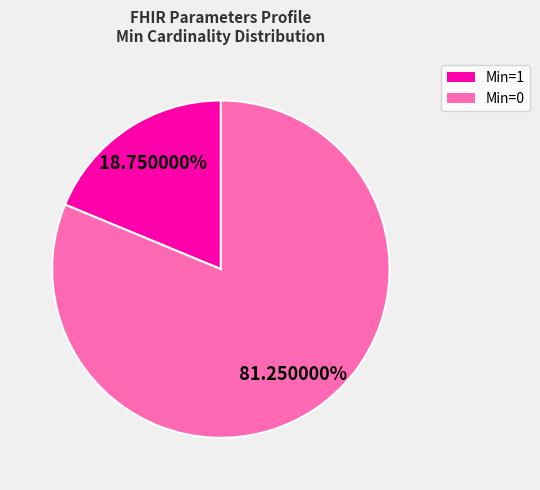

How many slices are in this pie chart?

2